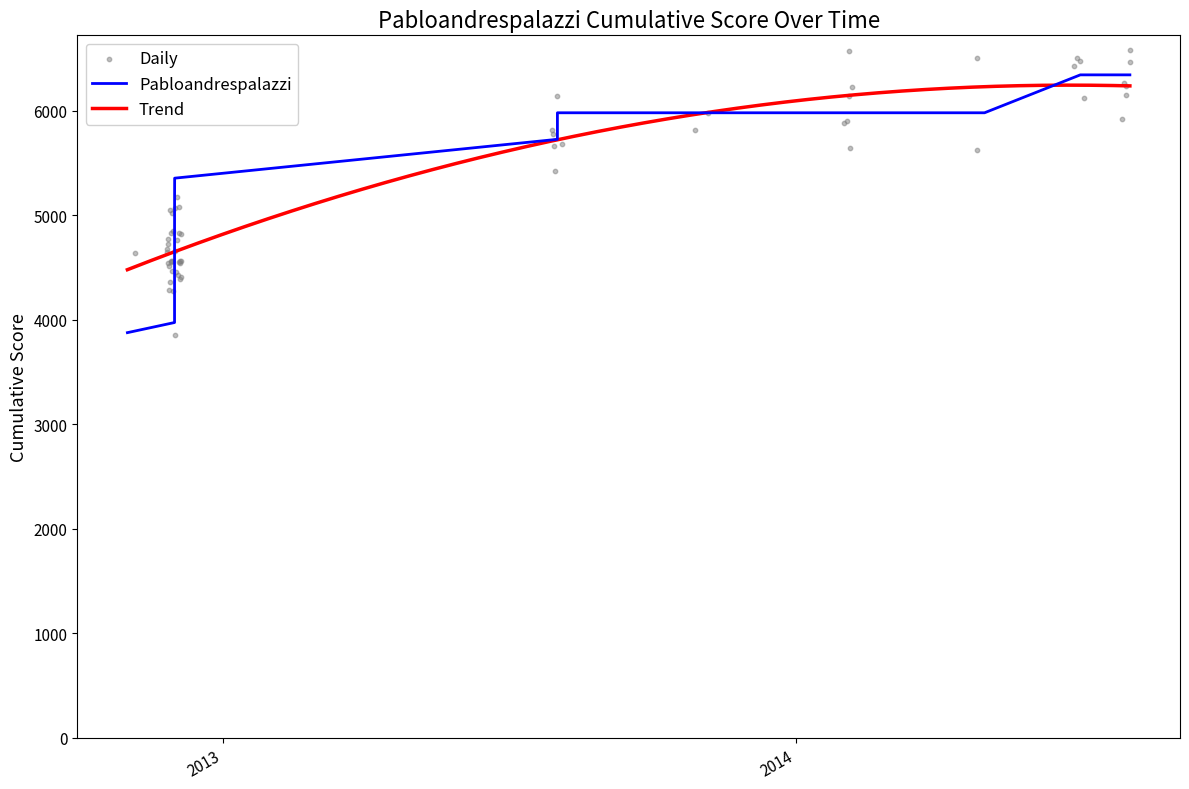

Approximately how many times larger is the value at 2012-12-01 01:09 compared to 2013-08-01 21:59?

0.8